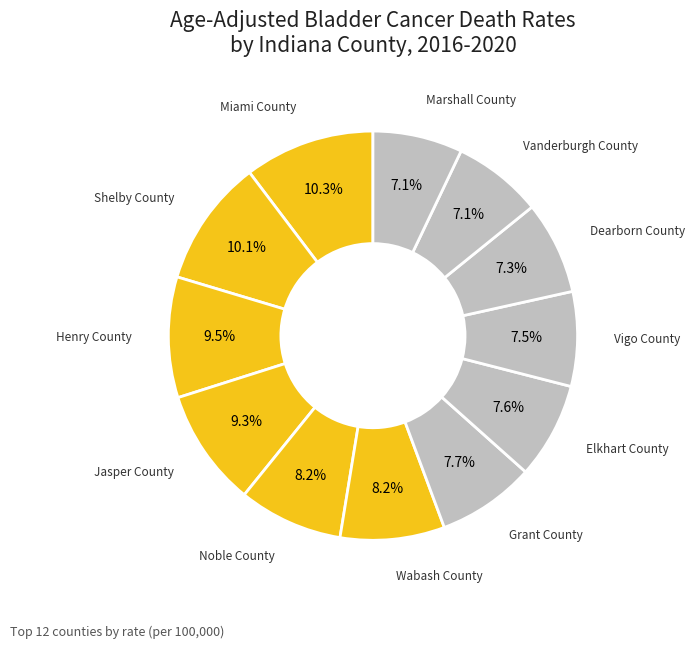

To the nearest percent, what is the difference between the largest and smallest slice percentages?

3%